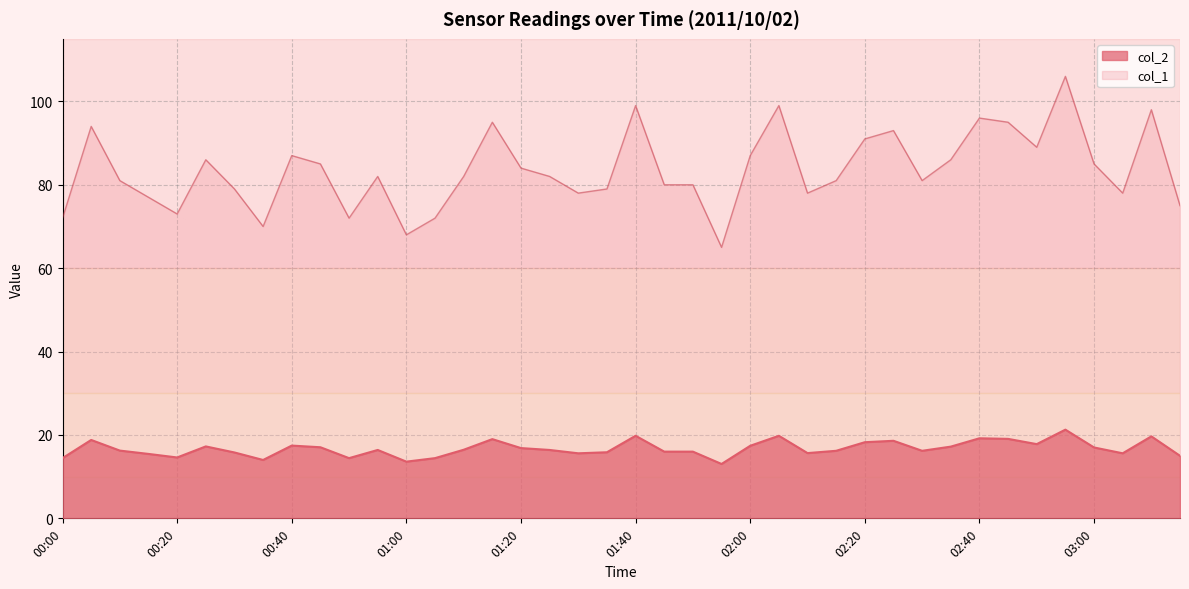

True or false: col_1 has a value of 95.0 at 02:45.

True